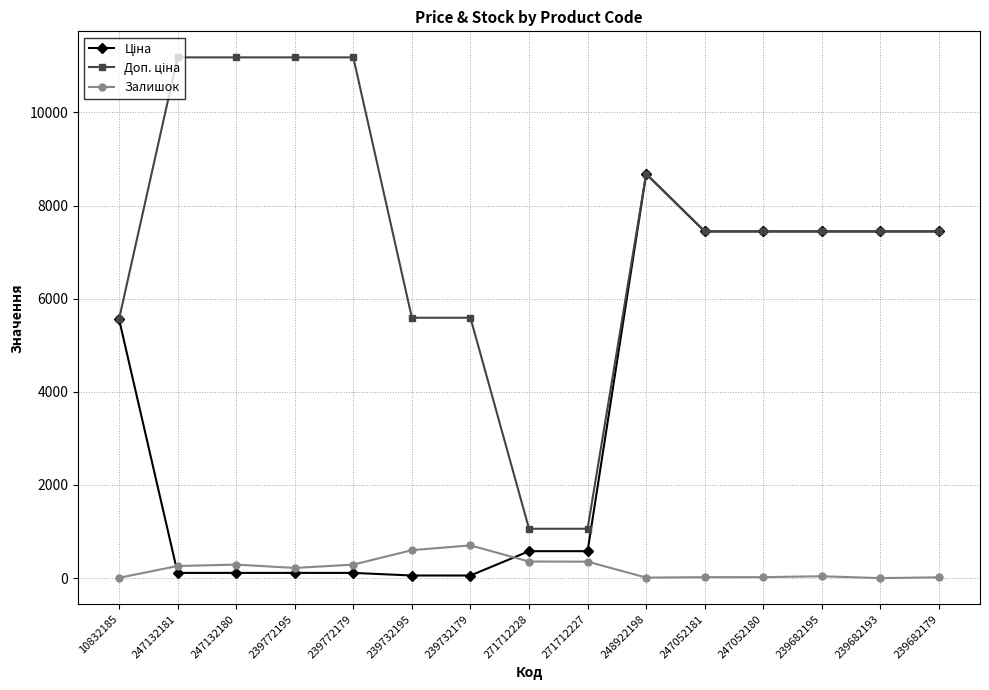

What is the difference between the highest and lowest values at 271712228?

704.0